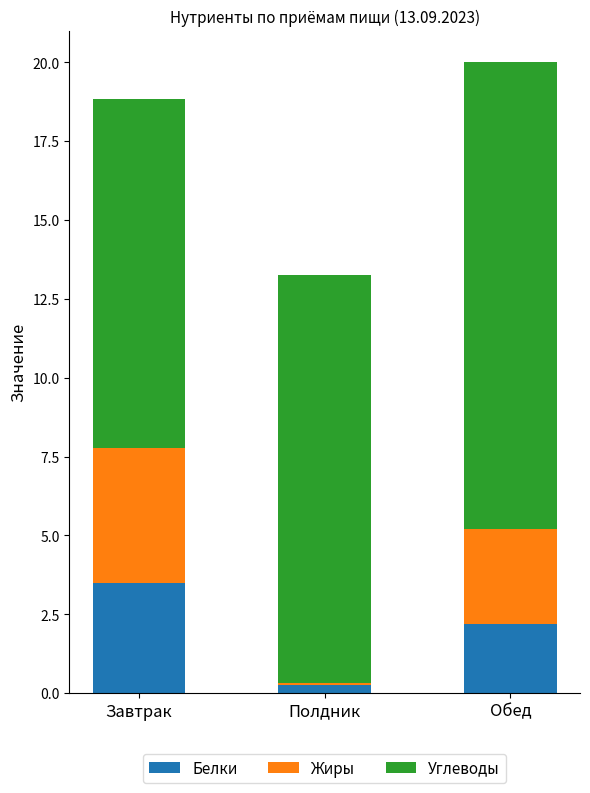

Which category has the highest value in the Белки series?

Завтрак